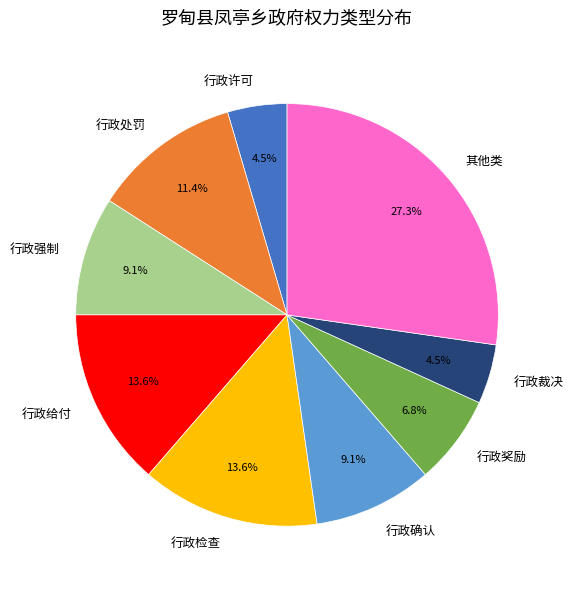

Count the number of slices in the pie.

9